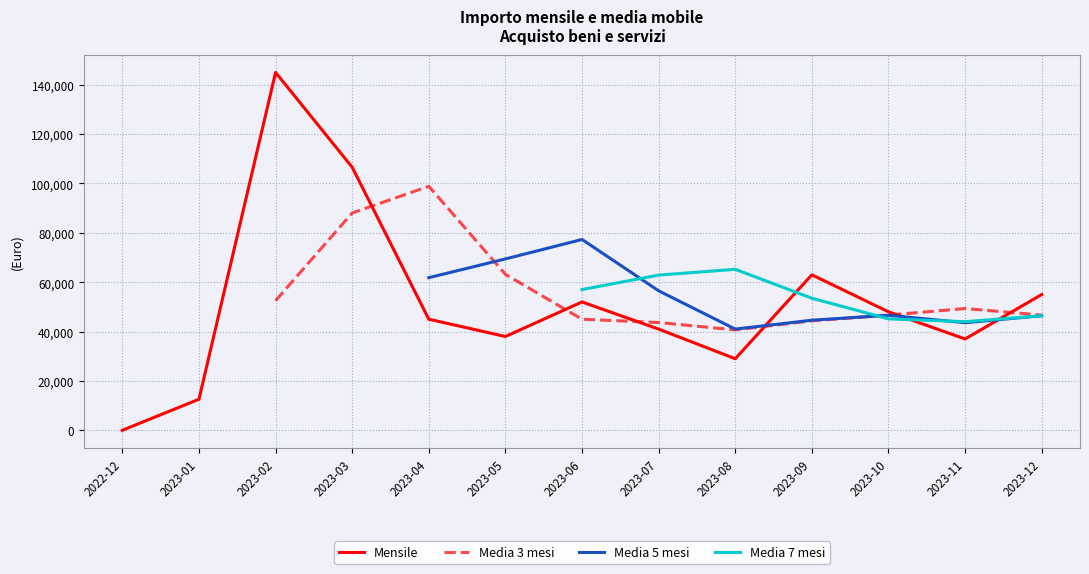

What are all the series names shown in the legend?

Mensile, Media 3 mesi, Media 5 mesi, Media 7 mesi